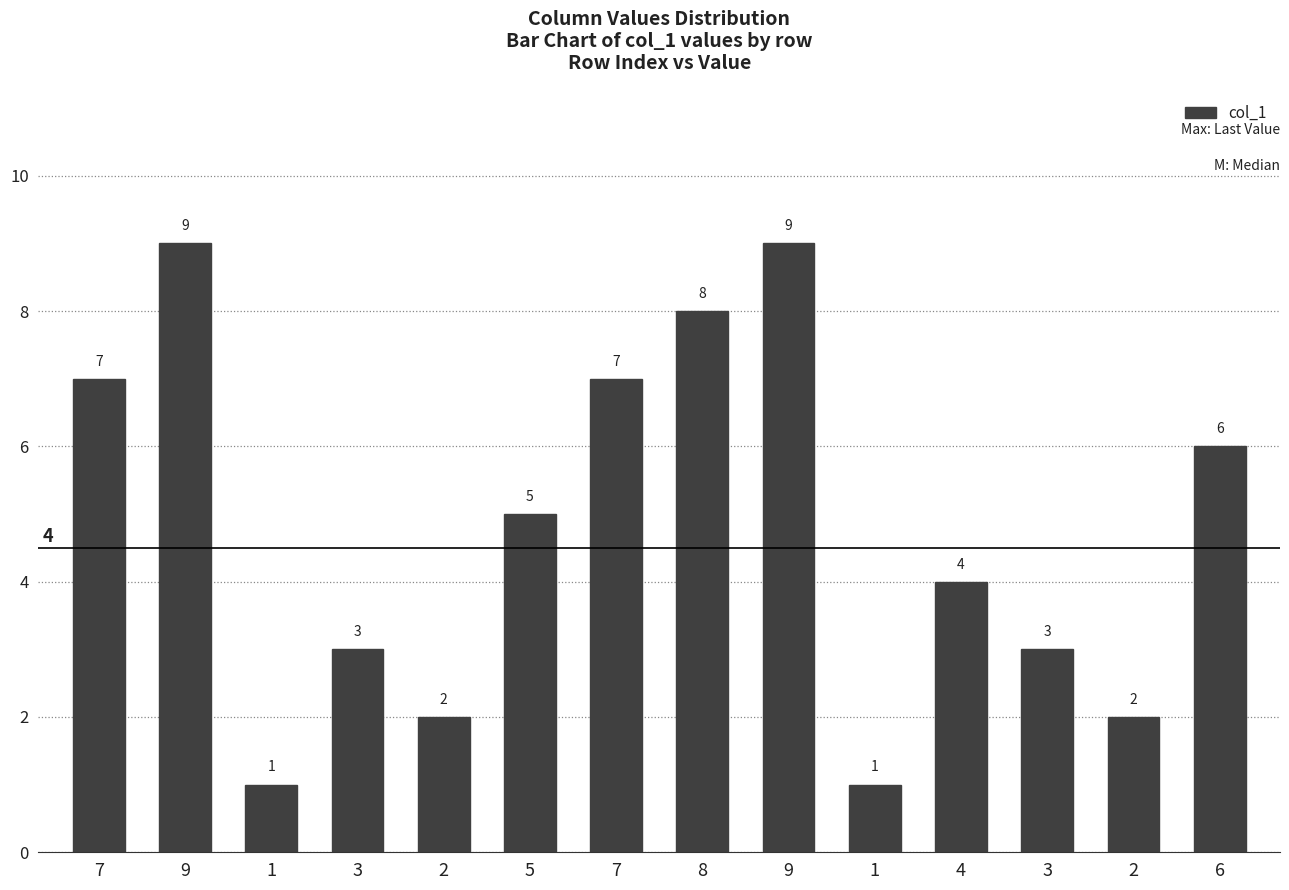

Read the value at 3.

3